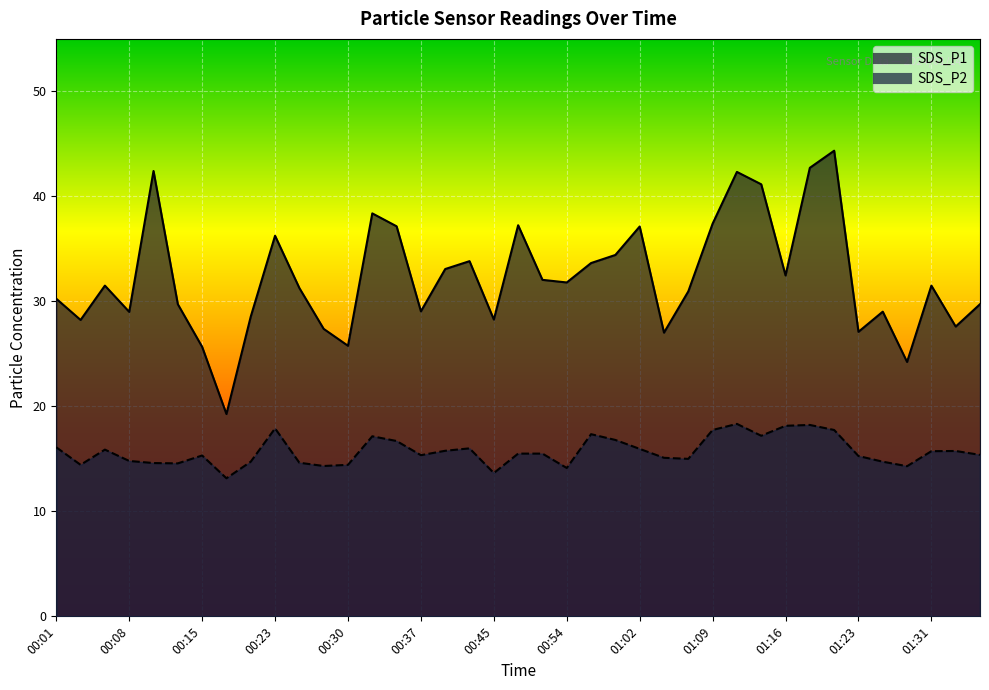

What is the spread (max minus min) of values at 00:23?

18.4